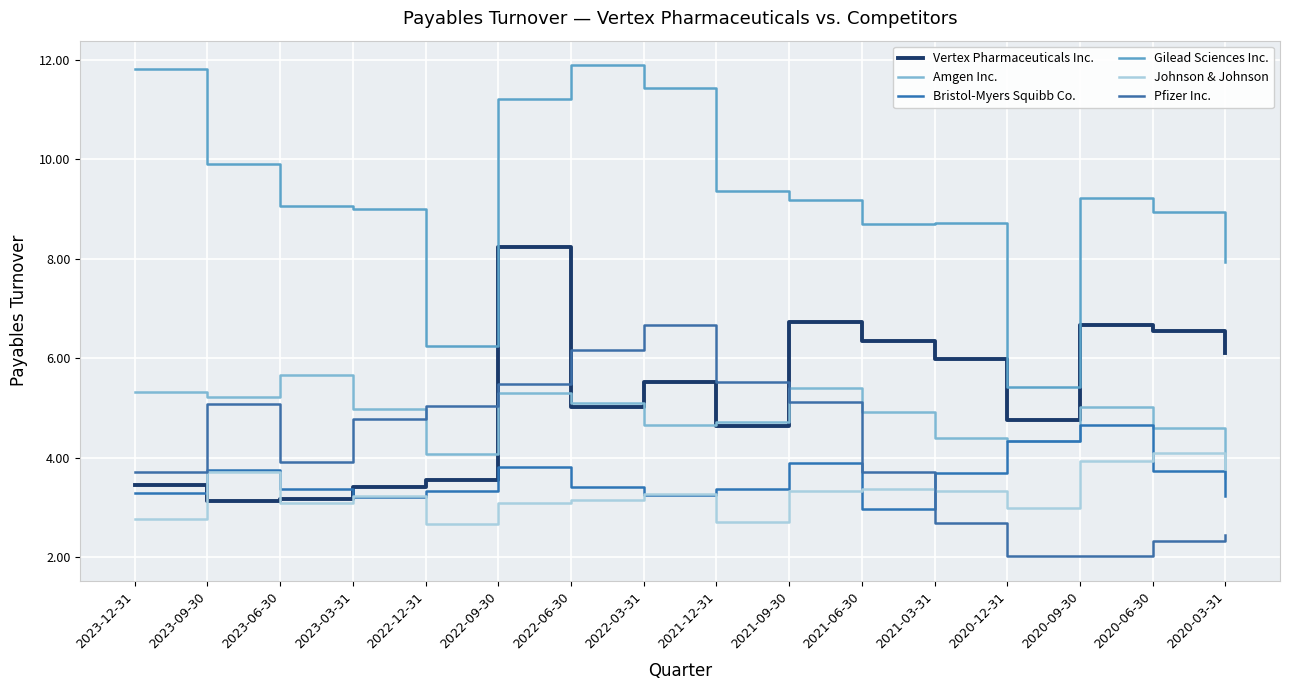

How many series are shown in this chart?

6